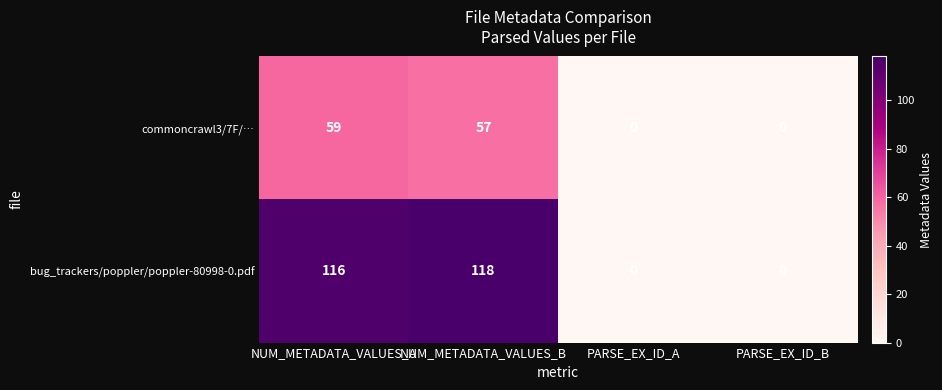

Which series has the largest range (max minus min)?

bug_trackers/poppler/poppler-80998-0.pdf